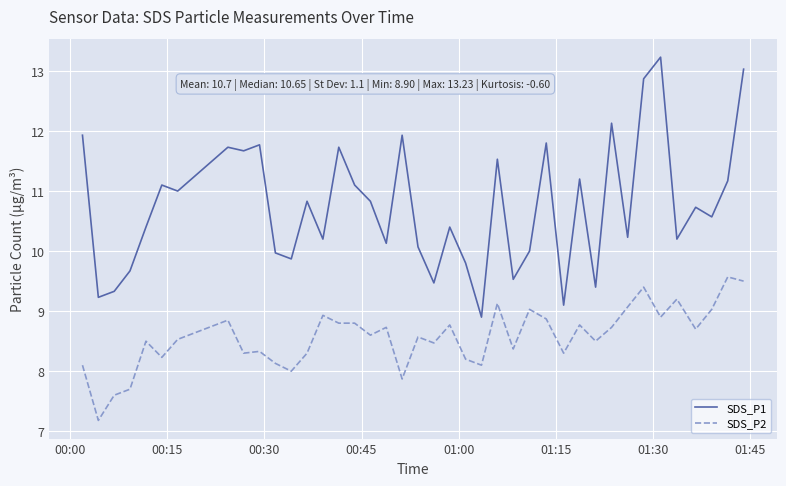

How many series are shown in this chart?

2